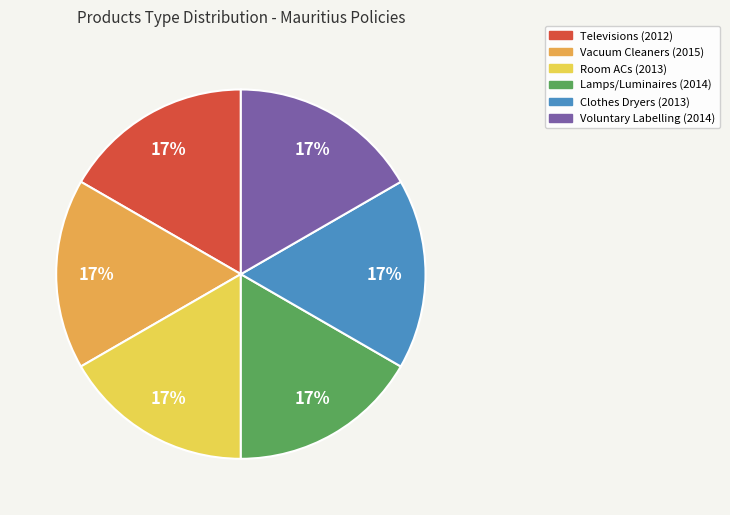

What percentage is the Vacuum Cleaners (2015) slice, to the nearest percent?

17%